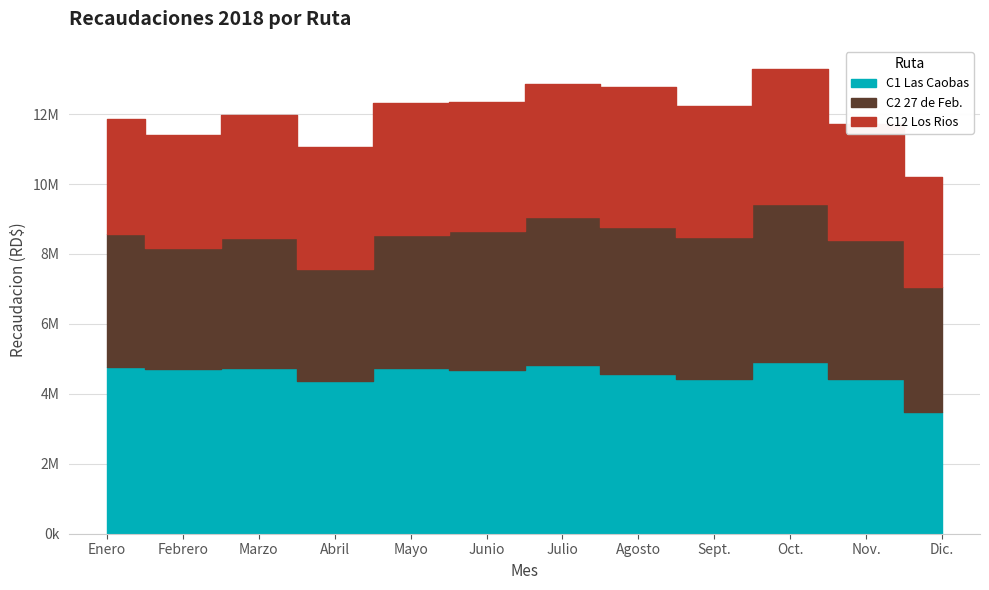

True or false: C12 Los Rios and C1 Las Caobas intersect in this chart.

False